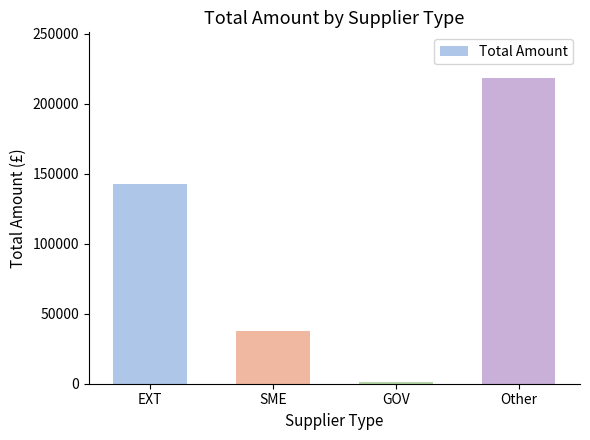

What value does the data have at SME?

37913.0